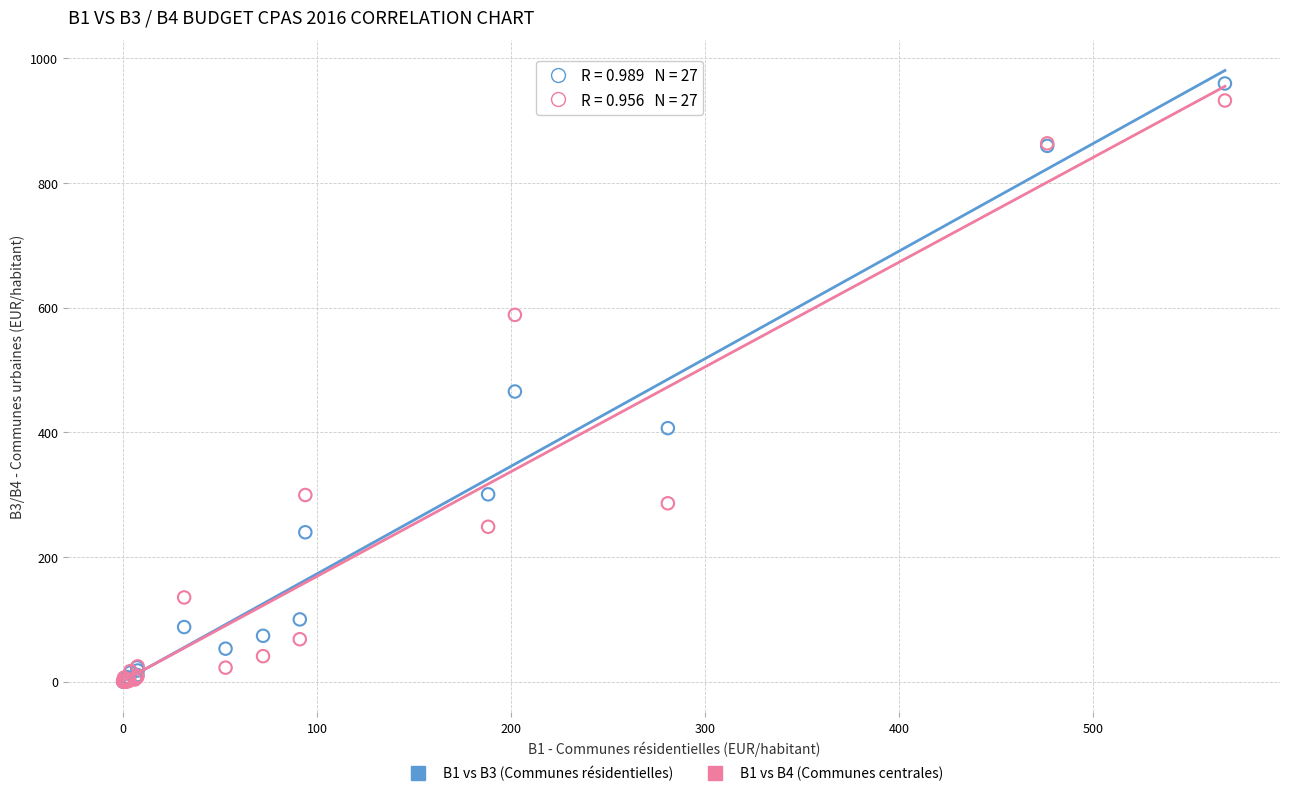

Across all series, what Y value is closest to 479?

465.5